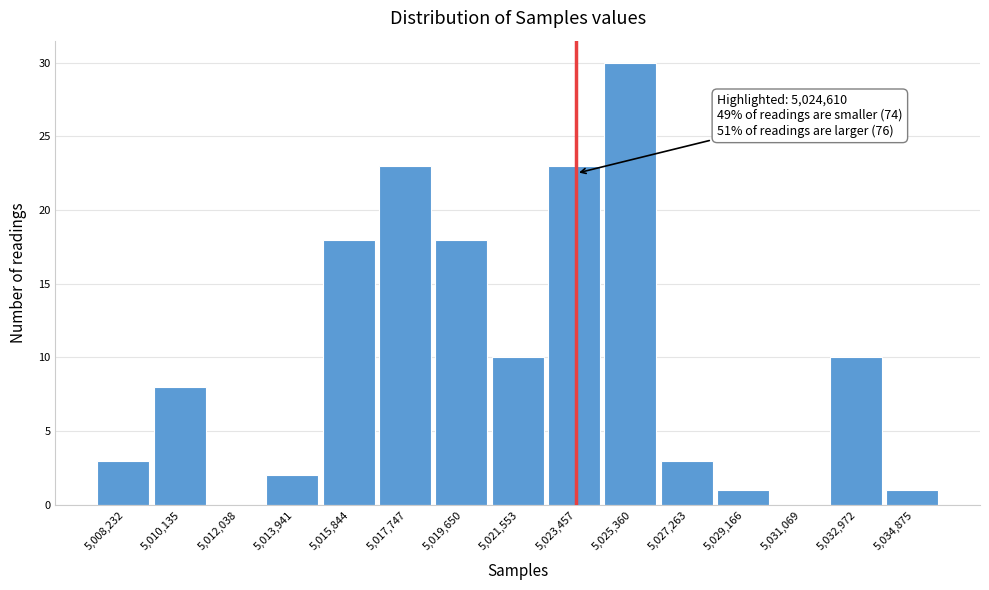

Reading left to right, transcribe all the data shown in this chart.

5,008,232=3	5,010,135=8	5,012,038=0	5,013,941=2	5,015,844=18	5,017,747=23	5,019,650=18	5,021,553=10	5,023,457=23	5,025,360=30	5,027,263=3	5,029,166=1	5,031,069=0	5,032,972=10	5,034,875=1